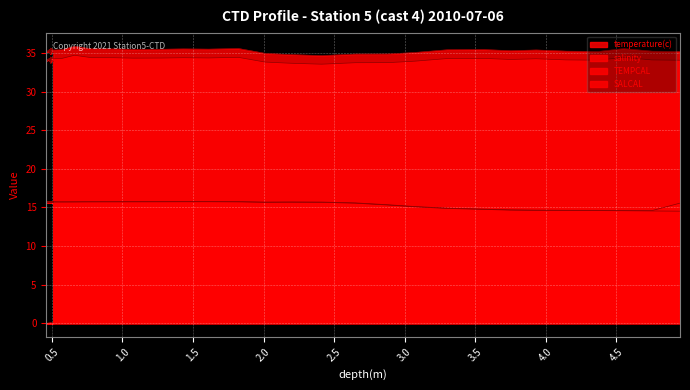

True or false: TEMPCAL and salinity intersect in this chart.

False